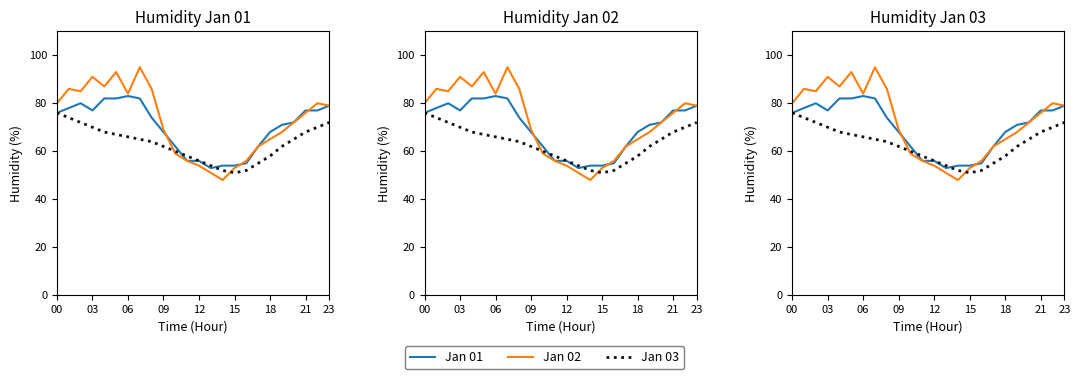

What is the label of the 2nd point from the left?

03